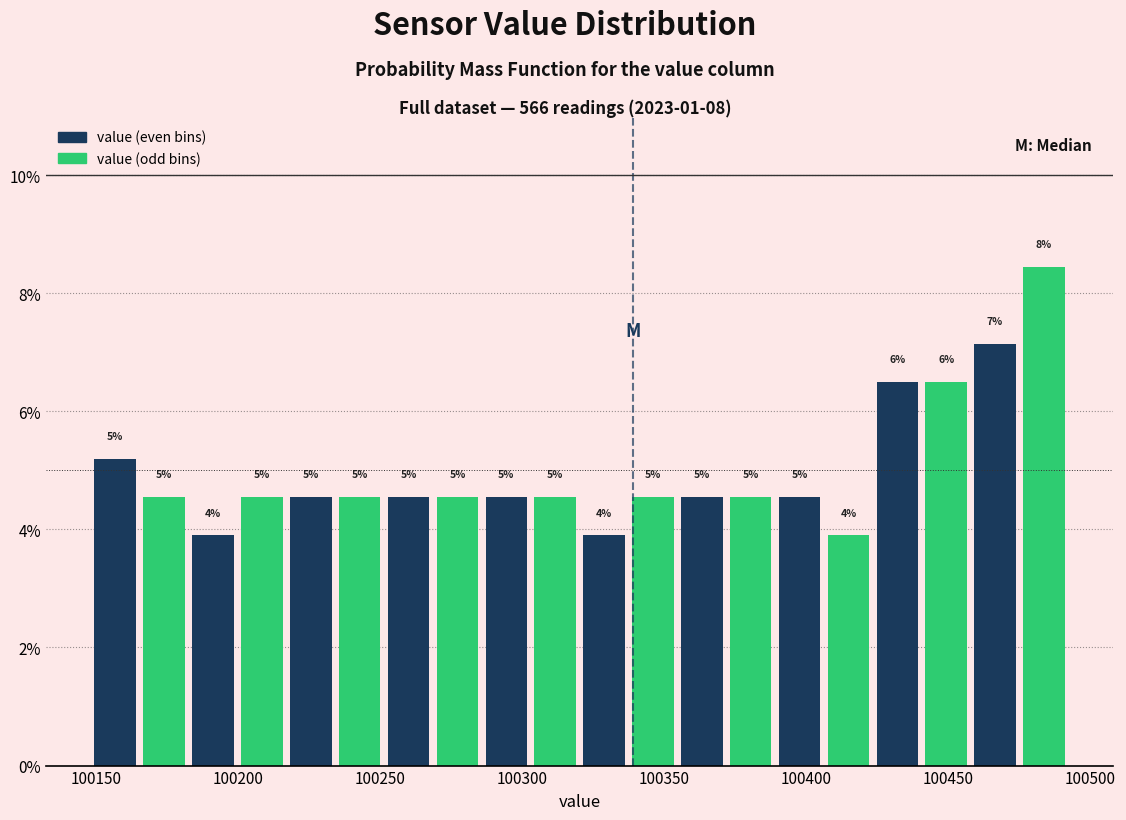

Read against the x-axis, roughly where is the centre of the tallest bar?

100485